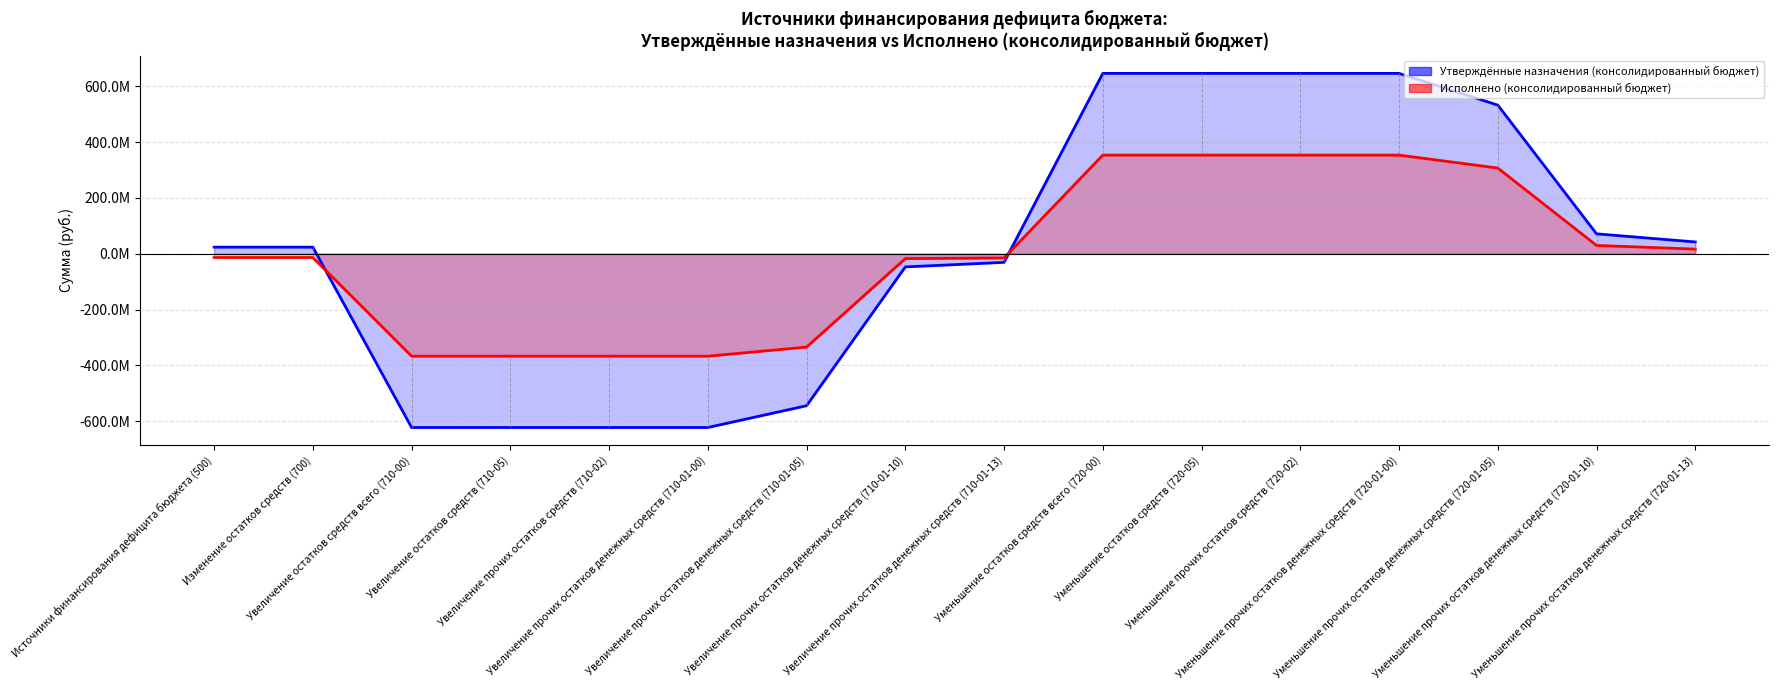

What is the difference between the Утверждённые назначения (консолидированный бюджет) values at Увеличение прочих остатков денежных средств (710-01-00) and Увеличение прочих остатков денежных средств (710-01-10)?

574988089.8